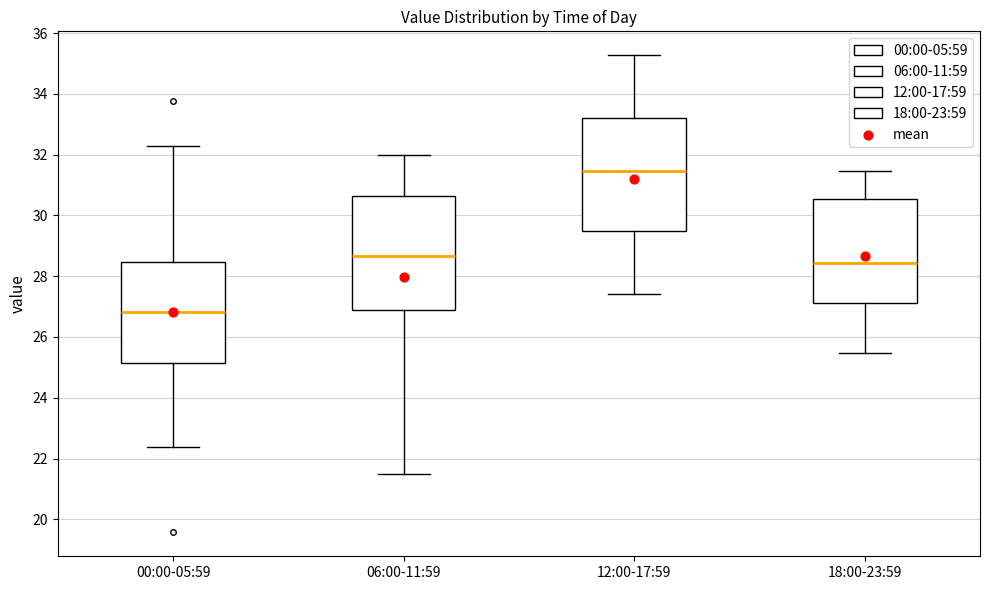

Reading left to right, read every box against the y-axis: the position of its median line, the range the box covers, and the ends of its whiskers. The values are not printed on the chart, so give them approximately, as read against the axis.

00:00-05:59: median 26.8, box 25.2 to 28.4, whiskers 22.4 to 32.2
06:00-11:59: median 28.6, box 27.0 to 30.6, whiskers 21.6 to 32.0
12:00-17:59: median 31.4, box 29.4 to 33.2, whiskers 27.4 to 35.2
18:00-23:59: median 28.4, box 27.2 to 30.6, whiskers 25.4 to 31.4